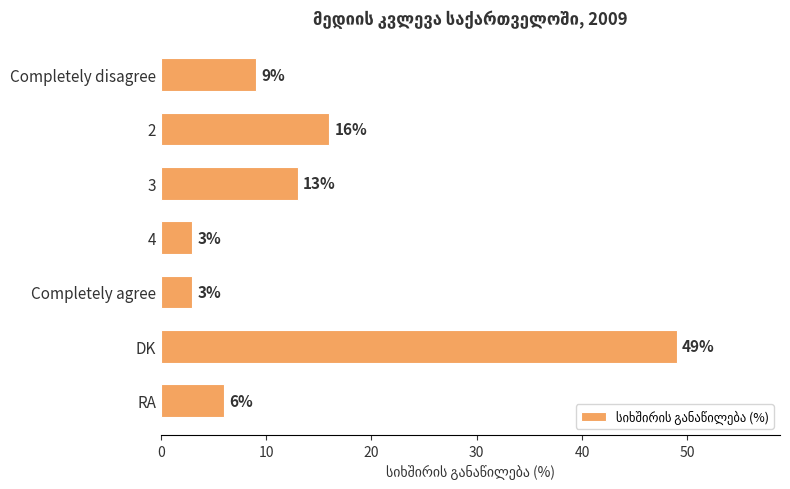

Which has a higher value, 3 or Completely agree?

3